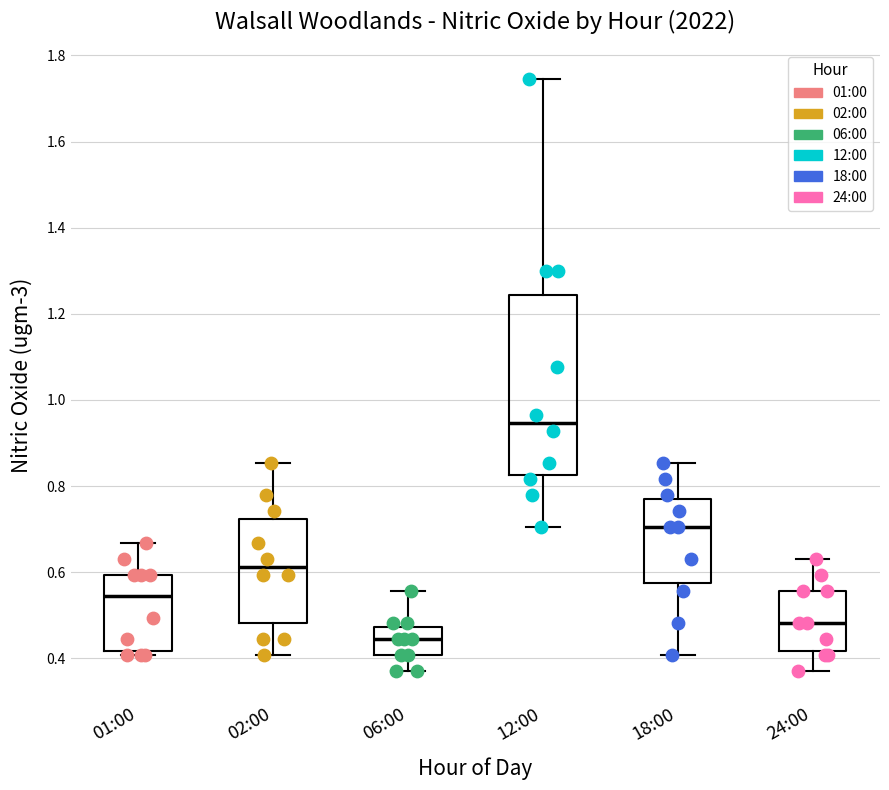

Reading left to right, transcribe this box plot: for each box, give where its median line is, the range the box spans, and where its two whiskers end, as read against the y-axis. The values are not printed on the chart, so give them approximately, as read against the axis.

01:00: median 0.54, box 0.42 to 0.60, whiskers 0.40 to 0.66
02:00: median 0.62, box 0.48 to 0.72, whiskers 0.40 to 0.86
06:00: median 0.44, box 0.40 to 0.48, whiskers 0.38 to 0.56
12:00: median 0.94, box 0.82 to 1.24, whiskers 0.70 to 1.74
18:00: median 0.70, box 0.58 to 0.78, whiskers 0.40 to 0.86
24:00: median 0.48, box 0.42 to 0.56, whiskers 0.38 to 0.64